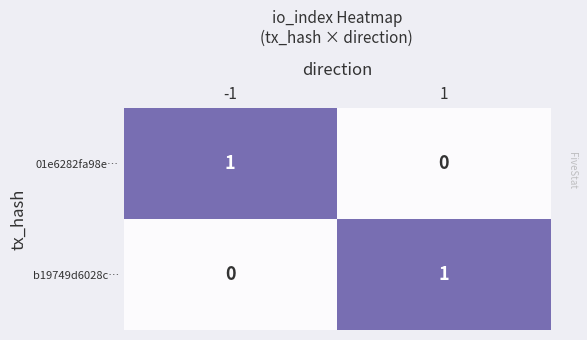

Rank the categories by b19749d6028c… value from lowest to highest.

-1, 1